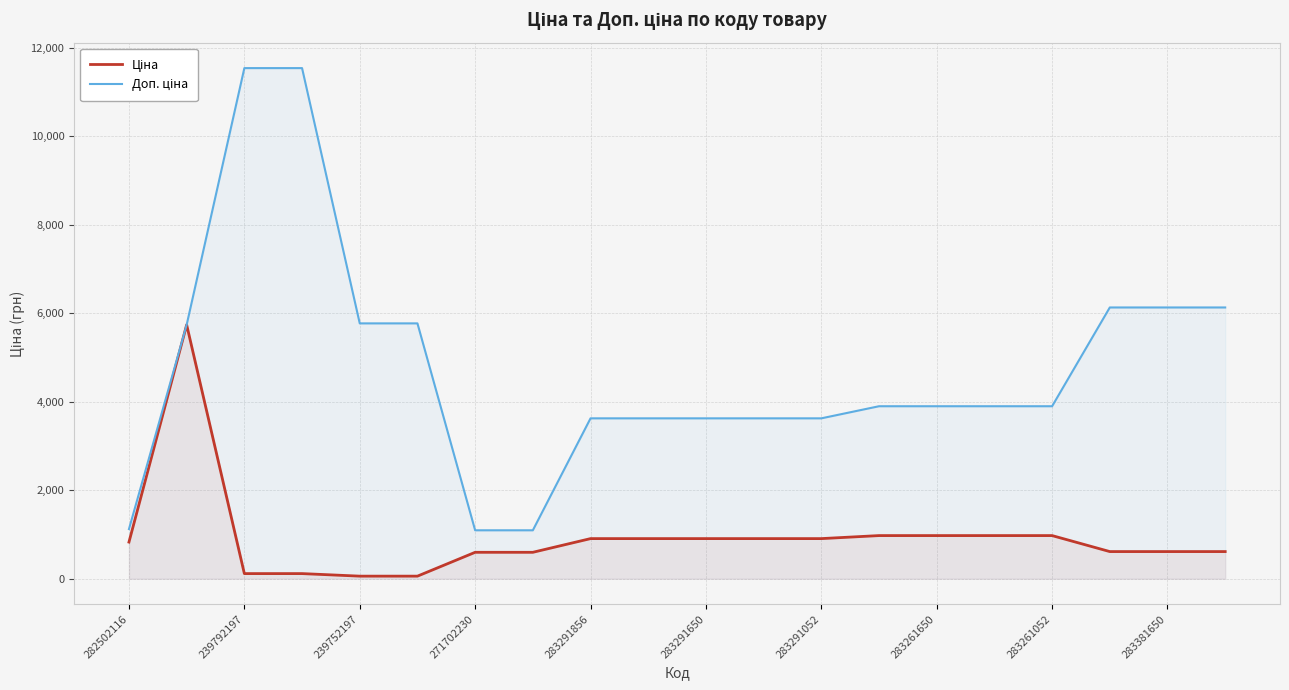

True or false: Ціна and Доп. ціна intersect in this chart.

False